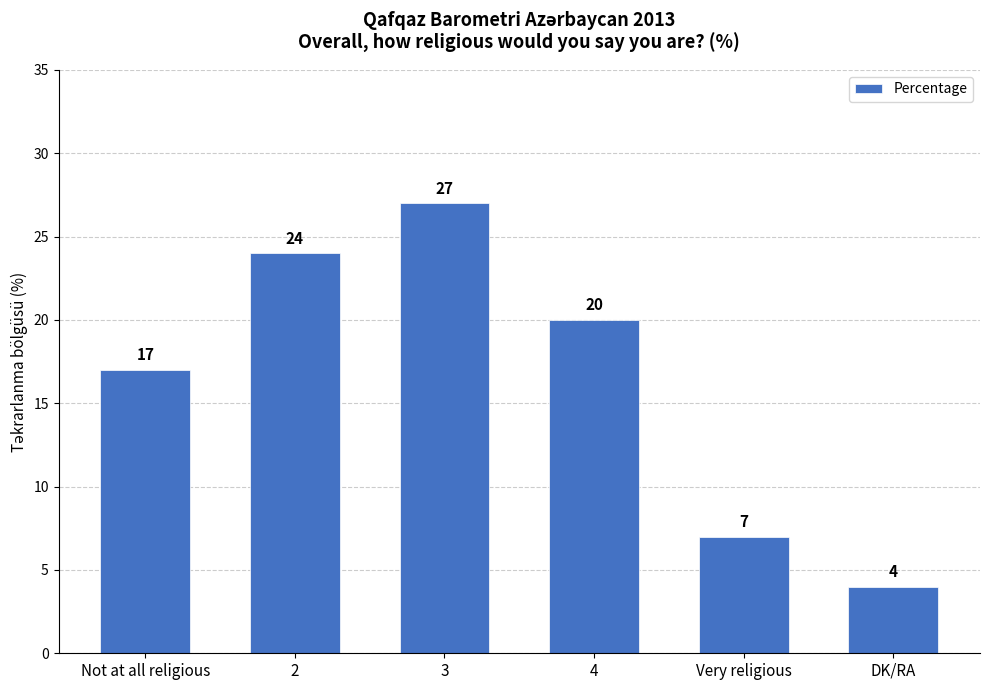

Count the values in the range 7 to 24.

4